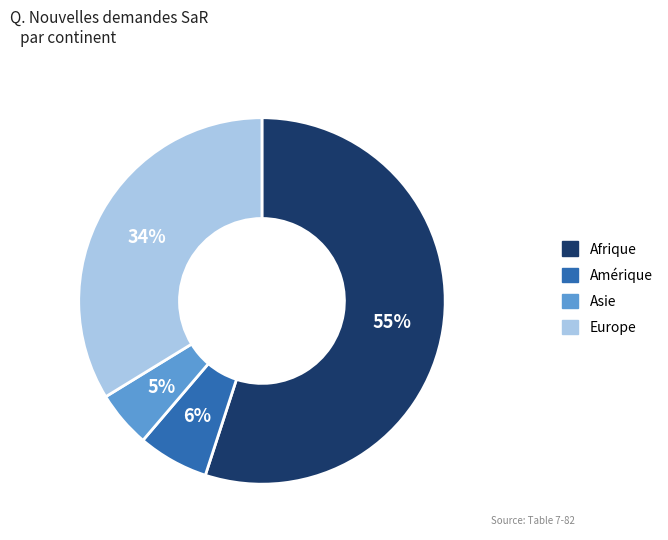

To the nearest percent, what is the average slice percentage?

25%